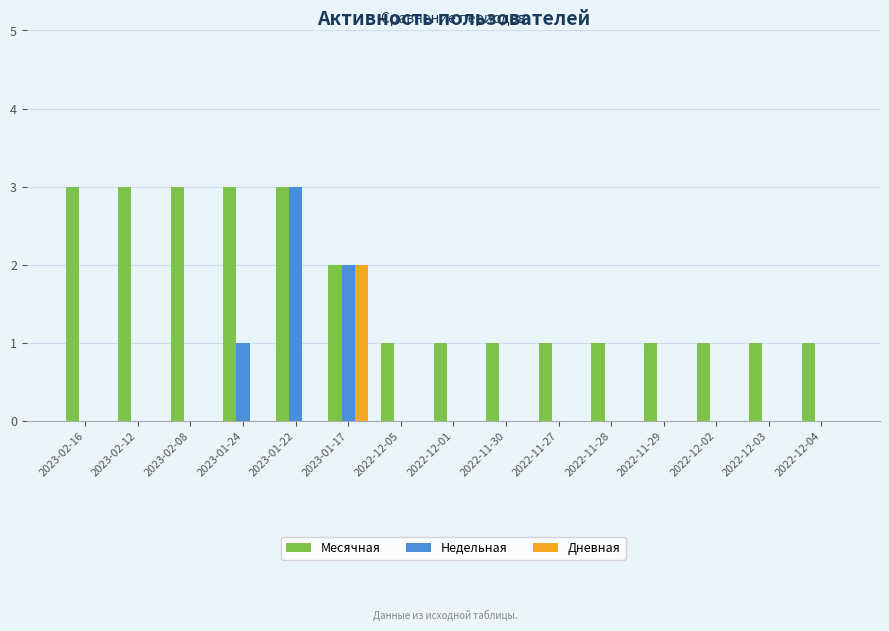

Is the value of Месячная at 2022-12-04 greater than the value of Недельная at 2022-11-27?

Yes